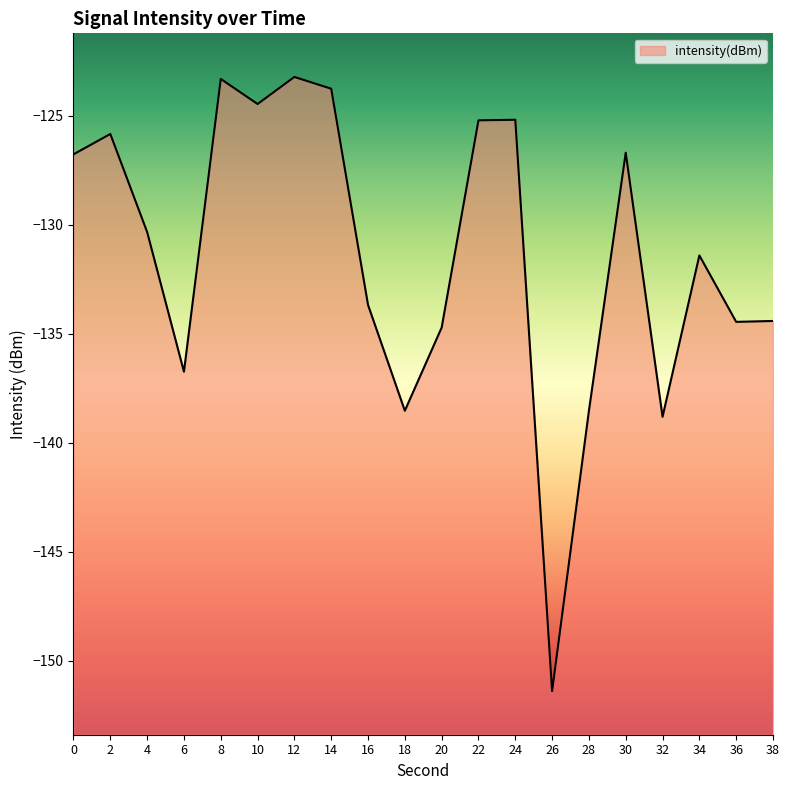

At which label is the value closest to -137?

6